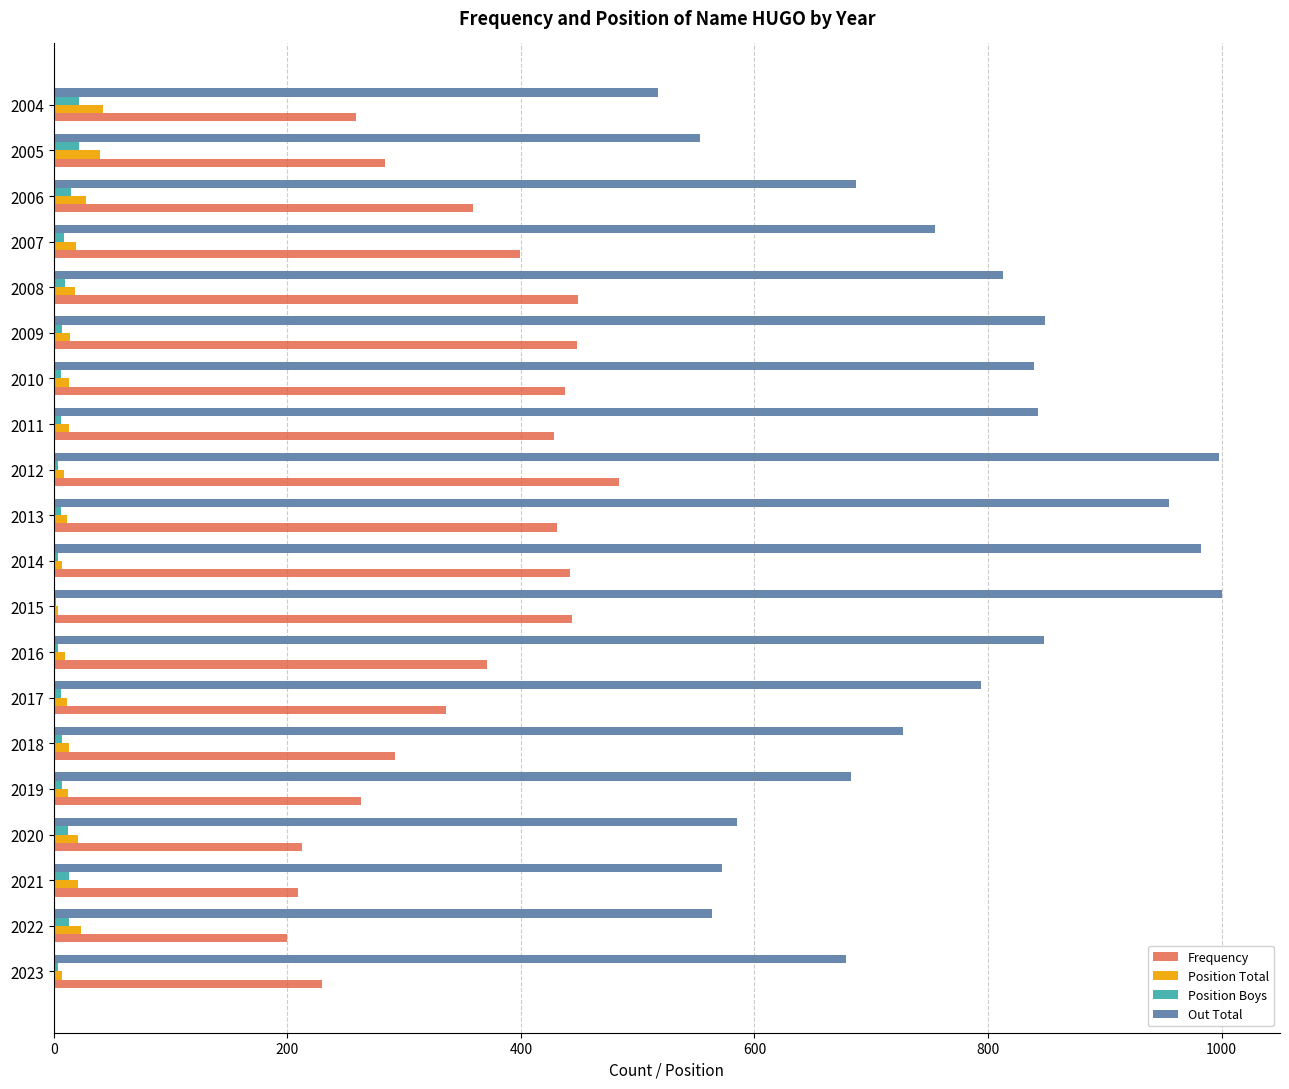

Which series changed the most between 2012 and 2008?

Out Total